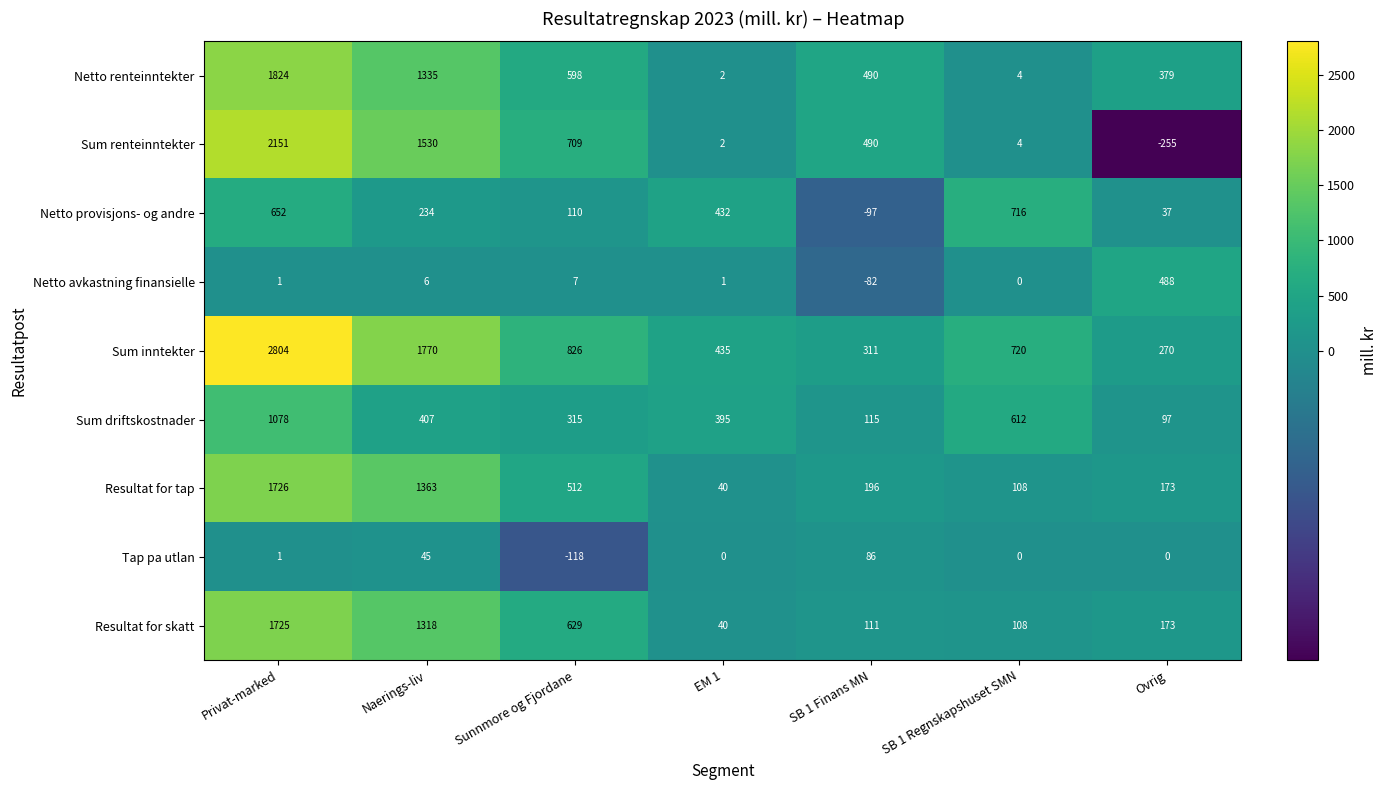

The value of Resultat for tap at SB 1 Finans MN is 196. True or false?

True